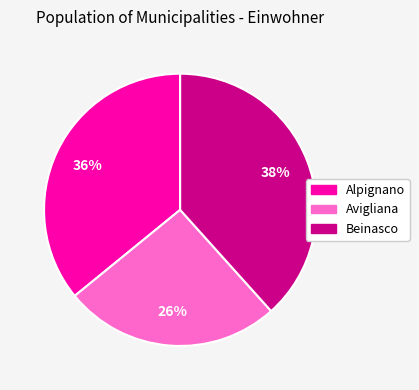

Is it true that Beinasco is 38% of the pie?

True